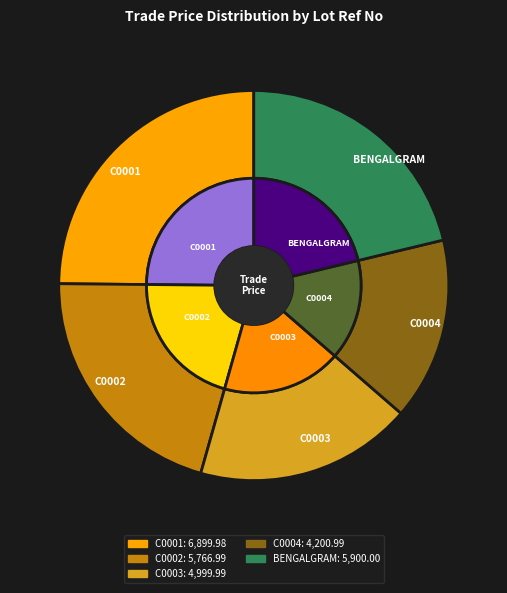

Combined, do C0002 and C0004 account for over 50%?

No